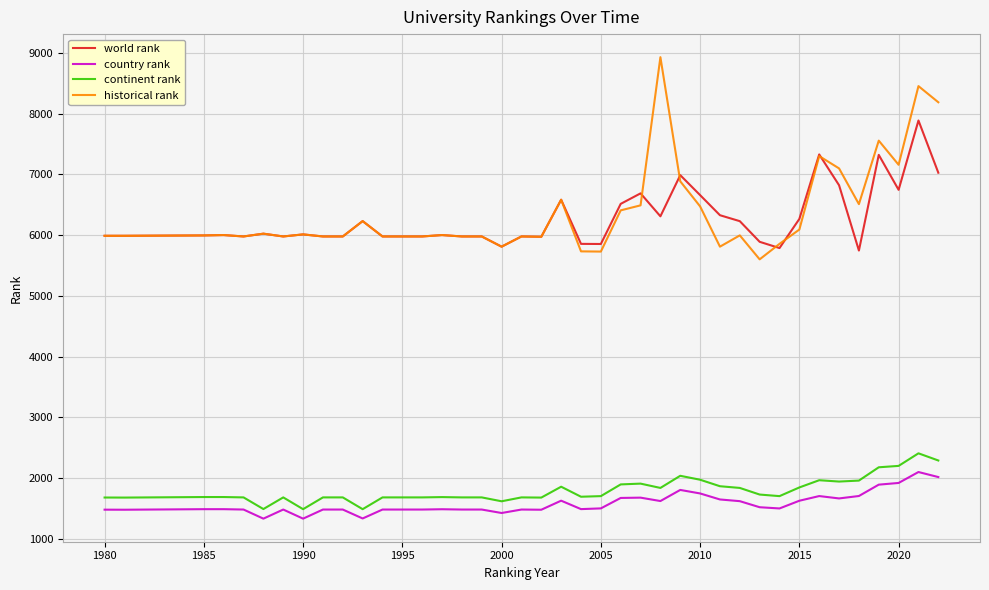

True or false: historical rank and country rank cross at least once.

False